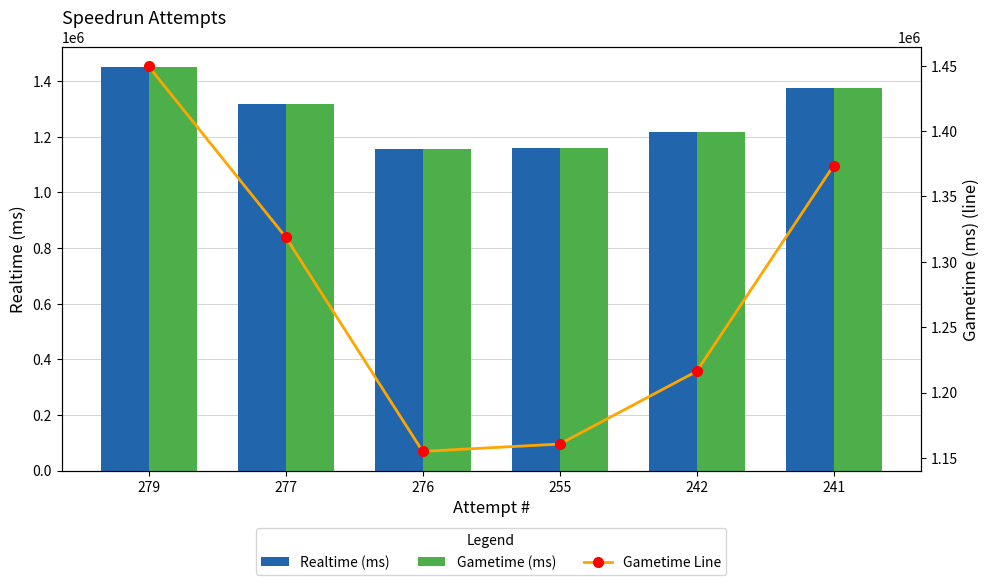

Reading left to right, list all the values displayed in this chart.

Realtime (ms): 1449468	1318983	1155034	1160631	1216212	1373618
Gametime (ms): 1449468	1318983	1155034	1160631	1216212	1373618
Gametime Line: 1449468	1318983	1155034	1160631	1216212	1373618